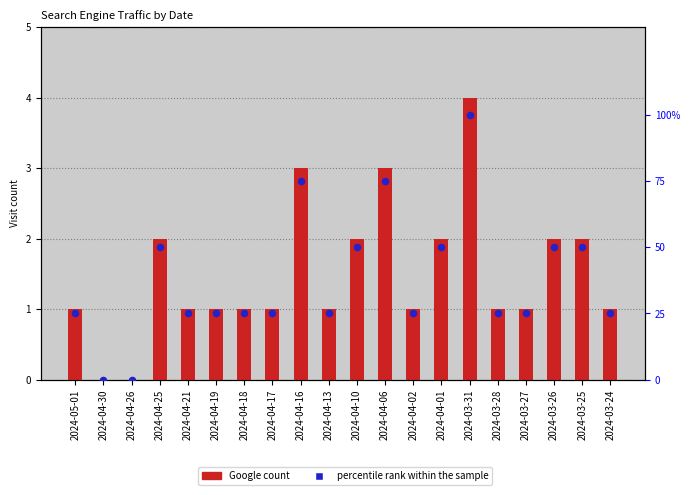

What is the total value across all series at 2024-04-02?

26